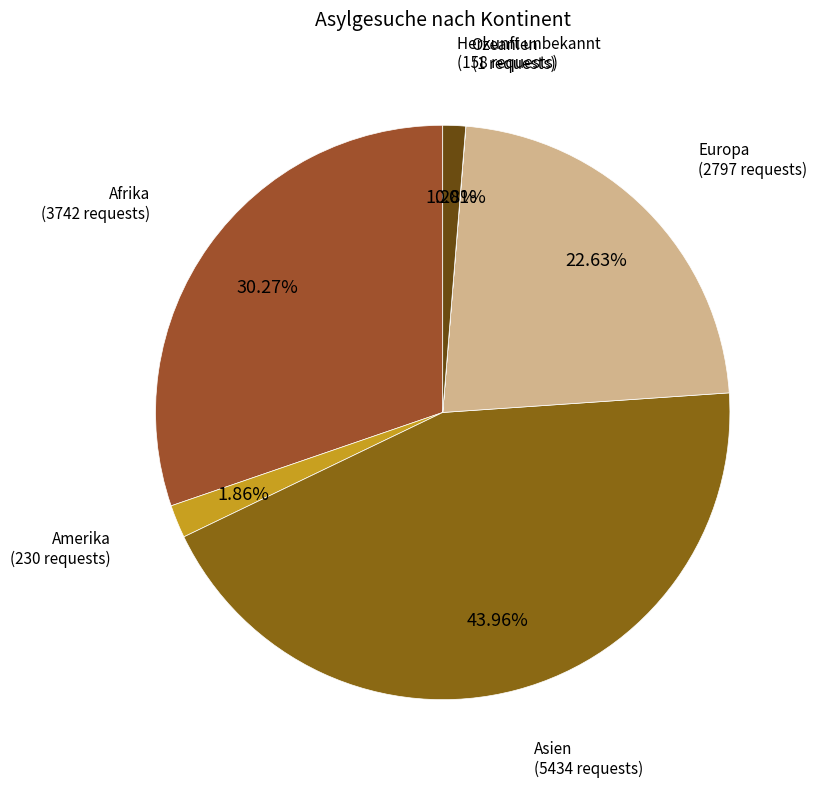

Is there a majority slice in this chart?

No